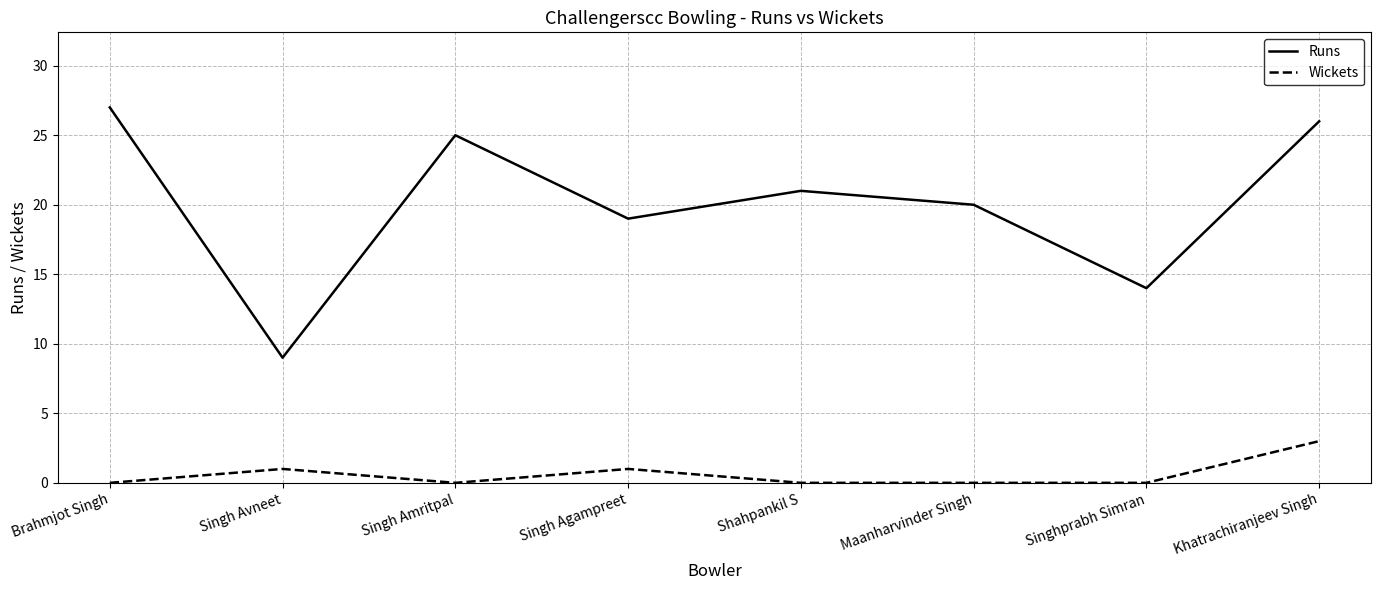

Which series has the widest spread of values?

Runs